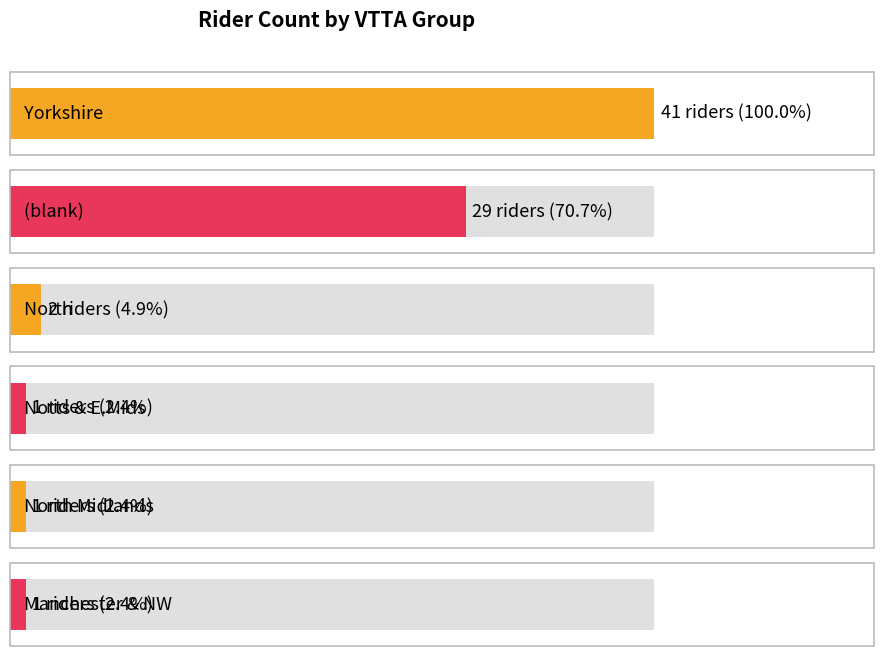

Which label corresponds to the largest value in the chart?

Yorkshire